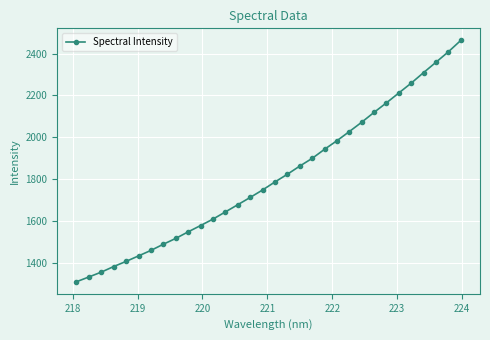

Reading left to right, transcribe all the data shown in this chart.

1310.0	1332.9	1356.0	1382.7	1407.3	1433.5	1459.7	1489.2	1517.0	1548.3	1578.4	1609.2	1643.5	1677.8	1712.6	1748.3	1786.7	1823.4	1862.4	1899.2	1942.6	1983.6	2027.3	2071.9	2119.2	2164.7	2211.9	2258.8	2309.2	2358.6	2408.5	2462.8